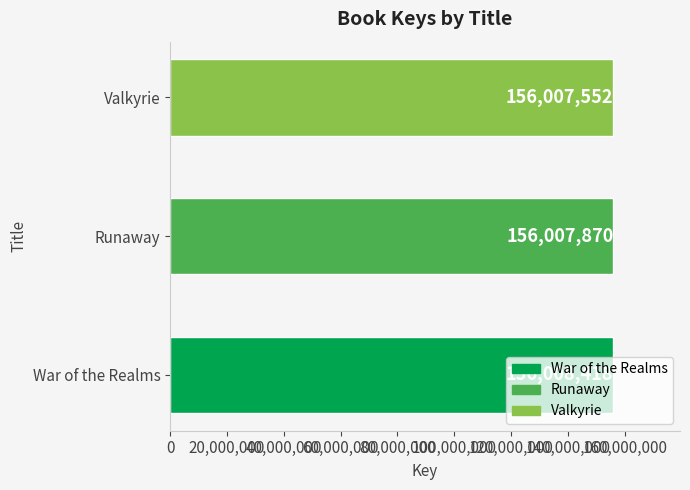

True or false: the data shows 276575177 at Valkyrie.

False